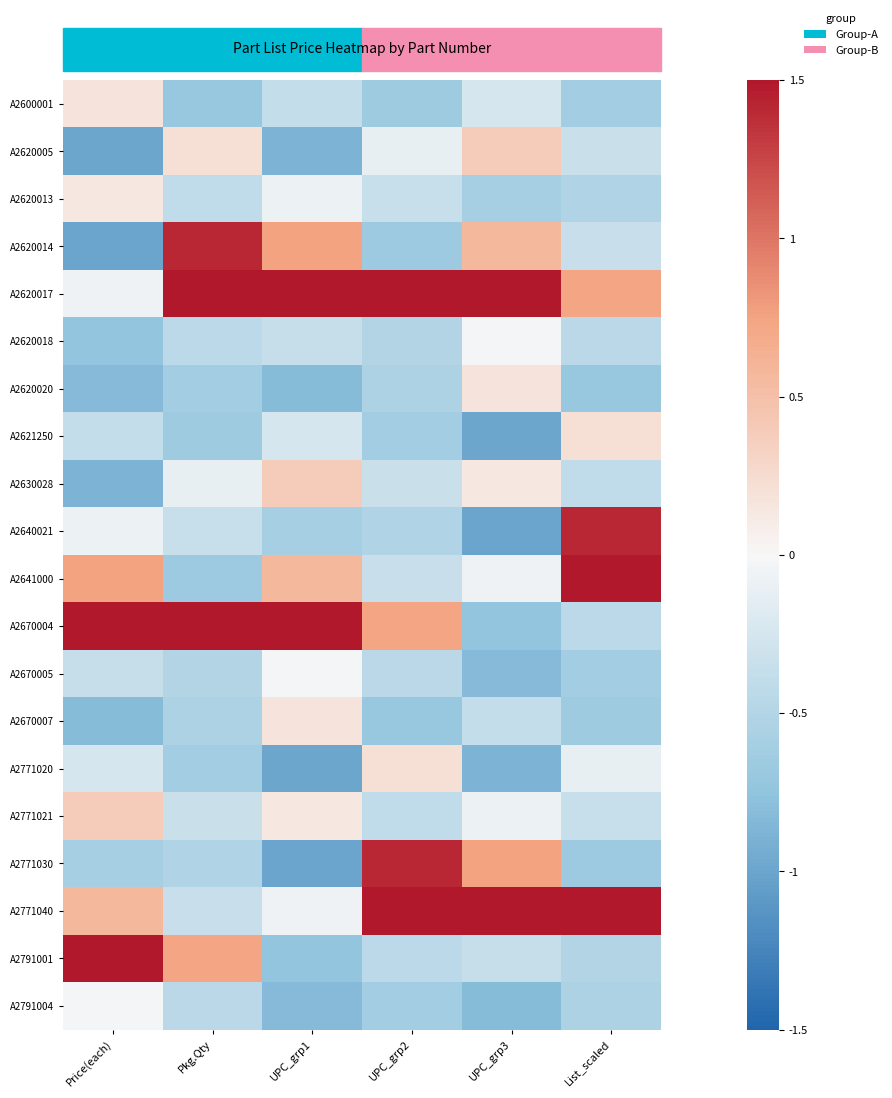

List the series in order of their peak value, highest first.

A2620017, A2641000, A2670004, A2771040, A2791001, A2640021, A2771030, A2620014, A2620005, A2630028, A2771021, A2621250, A2771020, A2620020, A2600001, A2670007, A2620013, A2620018, A2670005, A2791004